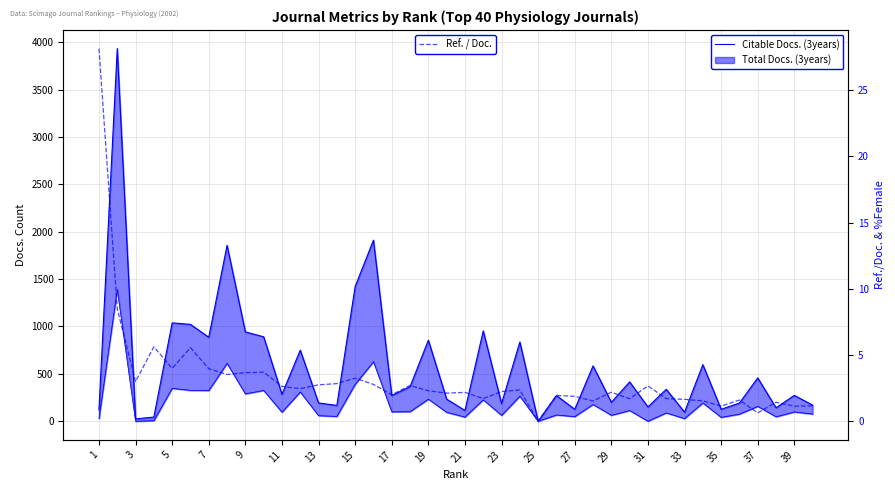

Reading left to right, what are all the values shown in this chart?

Citable Docs. (3years): 120.0	3932.0	25.0	44.0	1038.0	1022.0	886.0	1856.0	943.0	891.0	284.0	750.0	193.0	167.0	1422.0	1910.0	271.0	365.0	855.0	233.0	114.0	953.0	186.0	836.0	0.0	271.0	126.0	584.0	200.0	415.0	151.0	337.0	96.0	597.0	126.0	192.0	457.0	142.0	273.0	170.0
Ref. / Doc.: 28.1	8.5	3.0	5.6	4.0	5.5	4.0	3.5	3.7	3.7	2.6	2.5	2.8	2.8	3.2	2.8	2.0	2.7	2.3	2.1	2.2	1.7	2.2	2.4	0.0	1.9	1.9	1.5	2.2	1.7	2.7	1.7	1.6	1.5	1.1	1.6	0.6	1.4	1.1	1.1